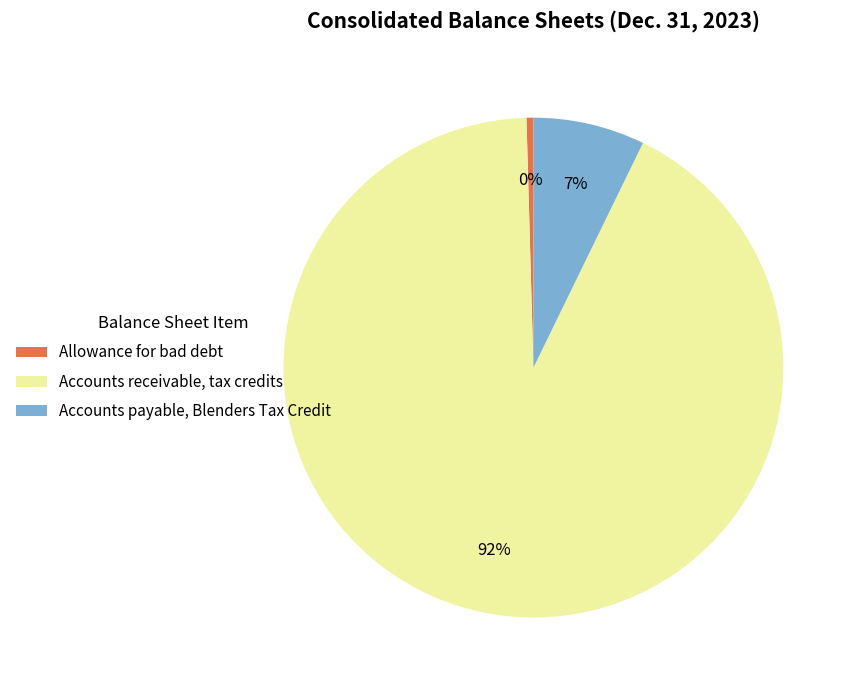

Do Accounts receivable, tax credits and Accounts payable, Blenders Tax Credit together represent more than half of the pie?

Yes